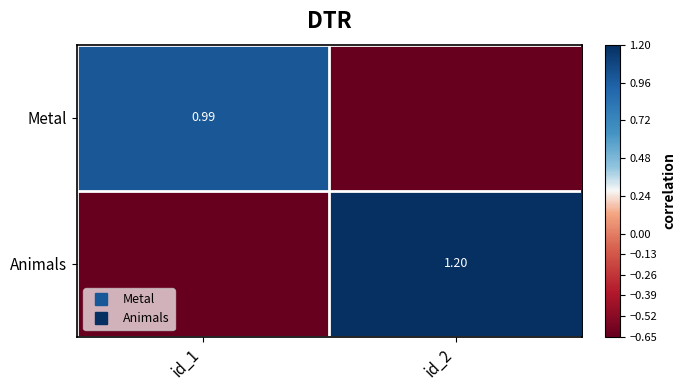

Rank the series by their maximum value, from highest to lowest.

Animals, Metal